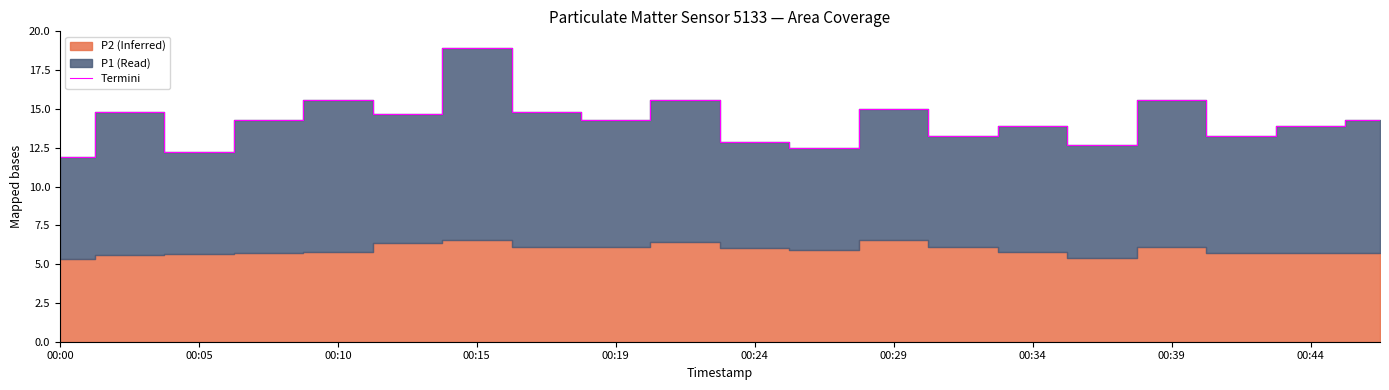

What is the difference between the maximum and second lowest values?

6.7